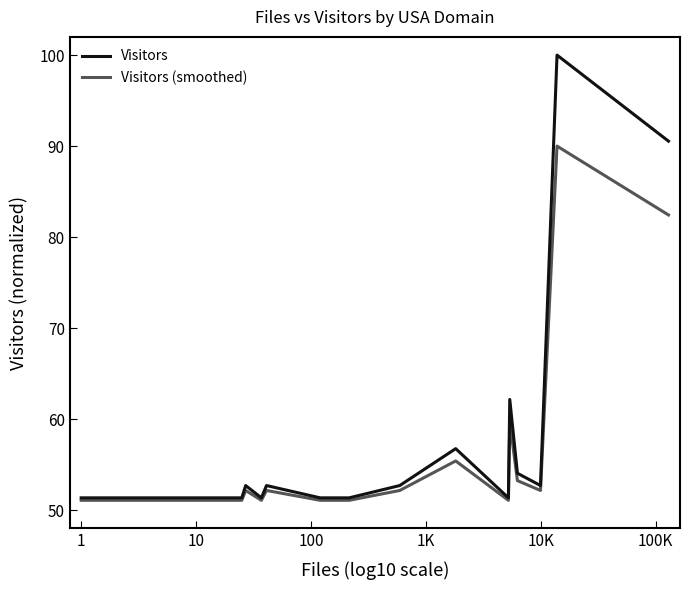

What is the lowest value of the Visitors series?

51.4